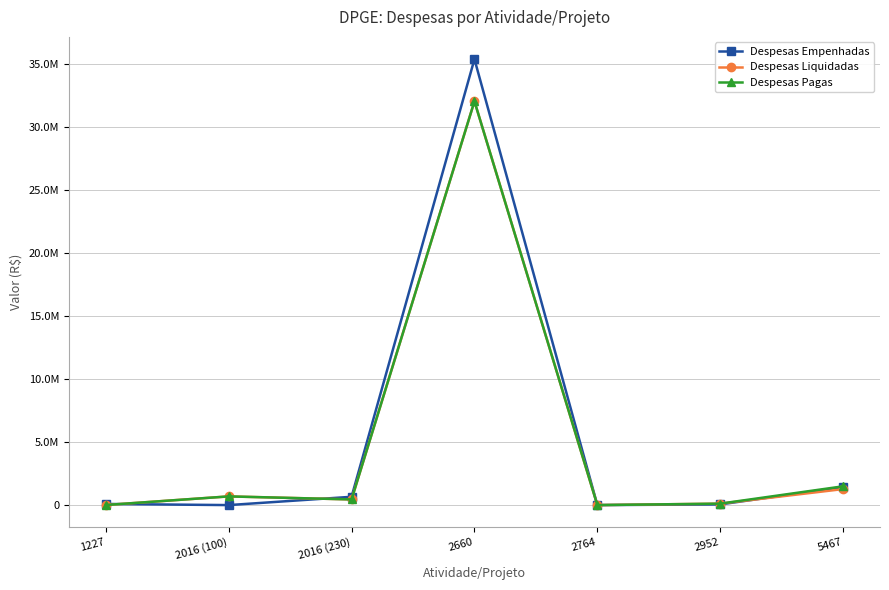

True or false: Despesas Empenhadas and Despesas Pagas intersect in this chart.

True